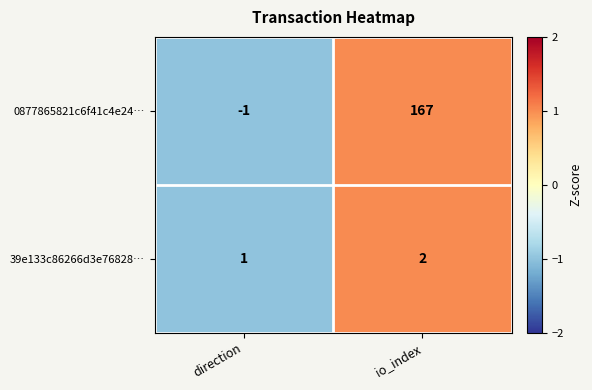

Is it true that 39e133c86266d3e76828… equals 2 at io_index?

True